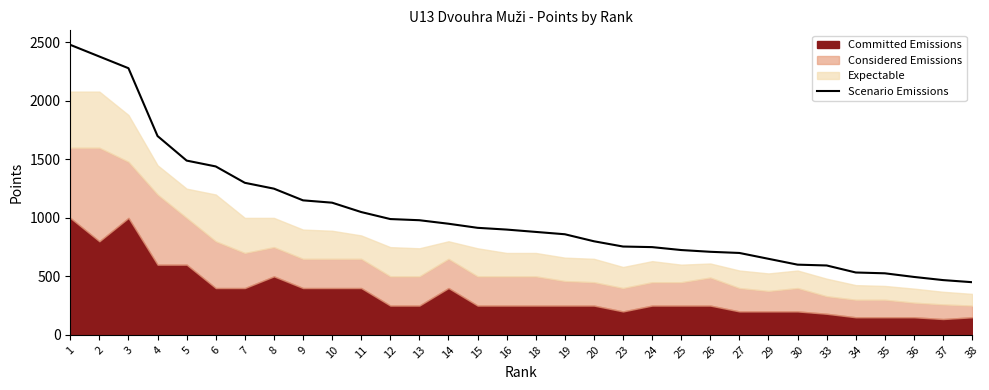

The value of Scenario Emissions at 38 is 450. True or false?

True